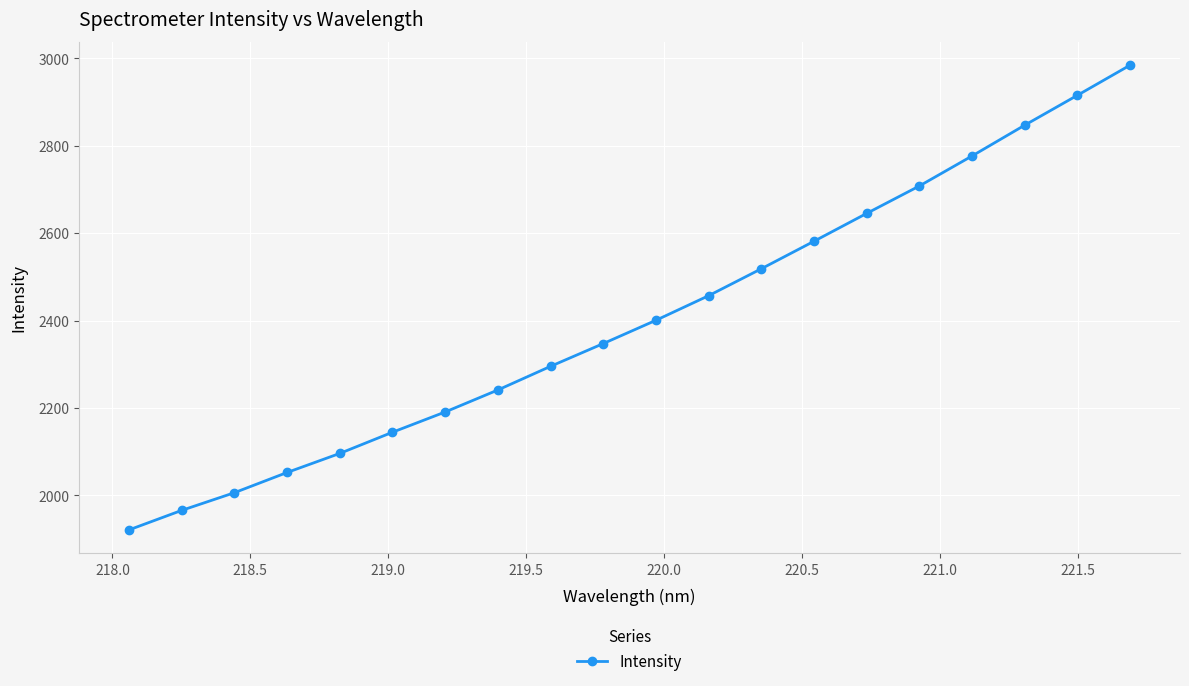

What is the difference between the second highest and minimum values?

994.2